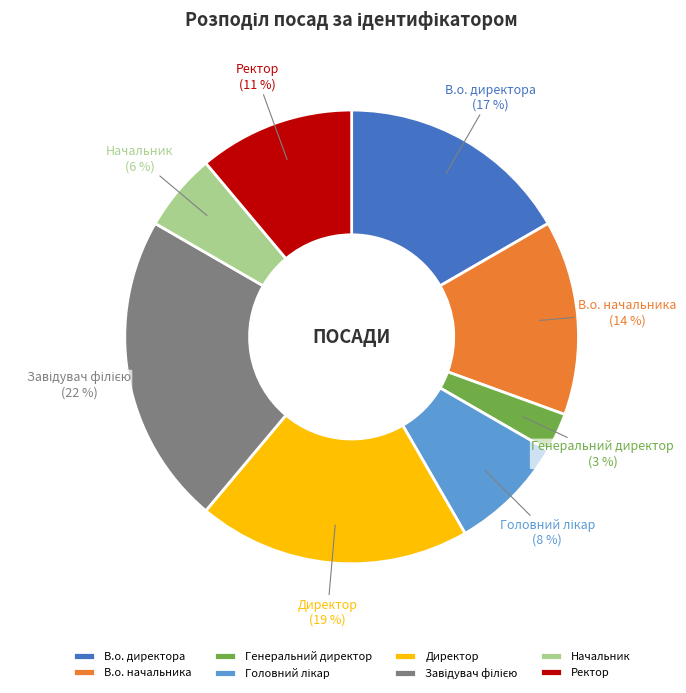

To the nearest percent, what is the difference between the largest and smallest slice percentages?

19%